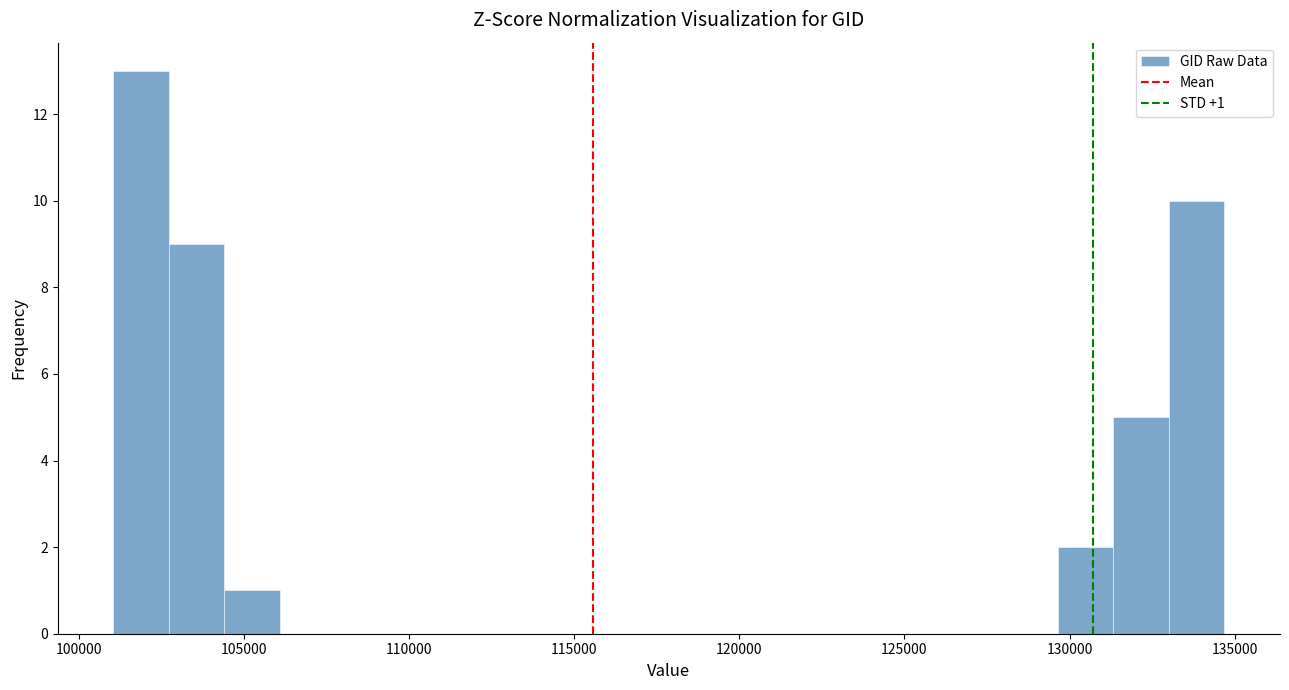

Read against the x-axis, roughly where is the centre of the tallest bar?

102000